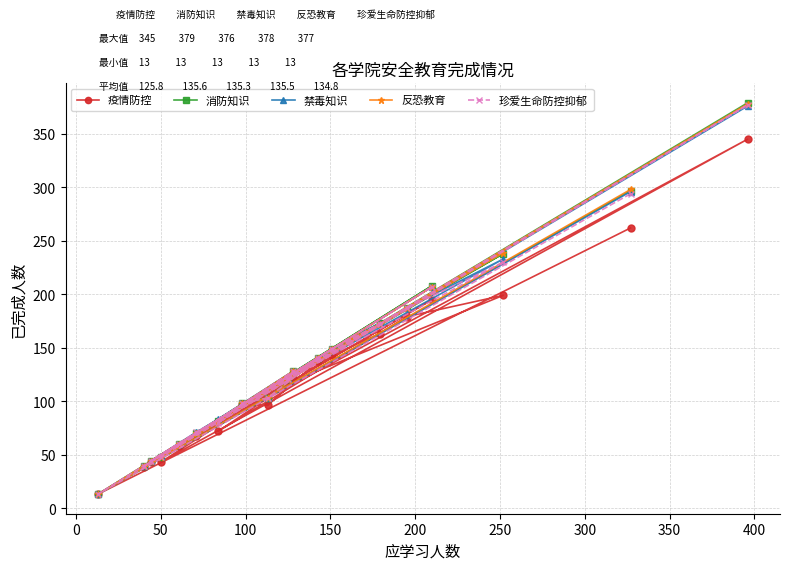

How many values in the 消防知识 series exceed 121?

9